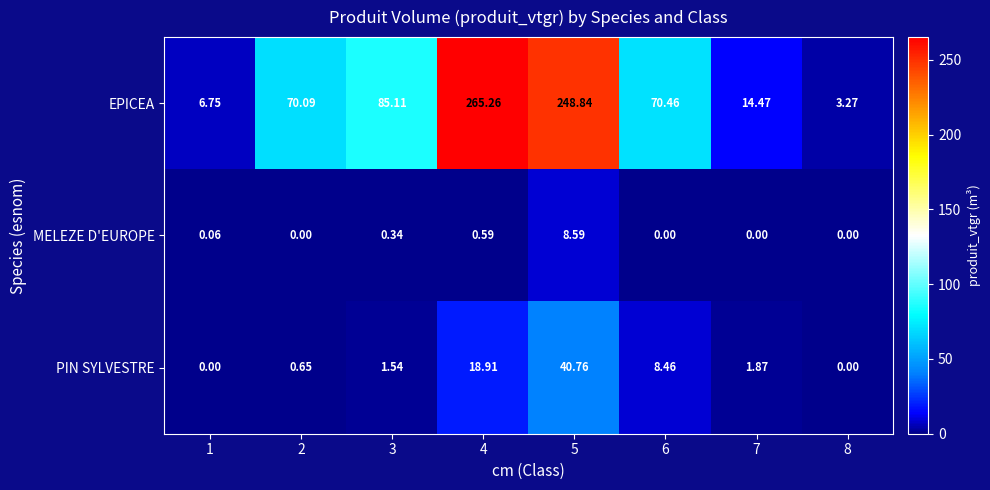

Is the value of PIN SYLVESTRE at 4 greater than the value of MELEZE D'EUROPE at 6?

Yes